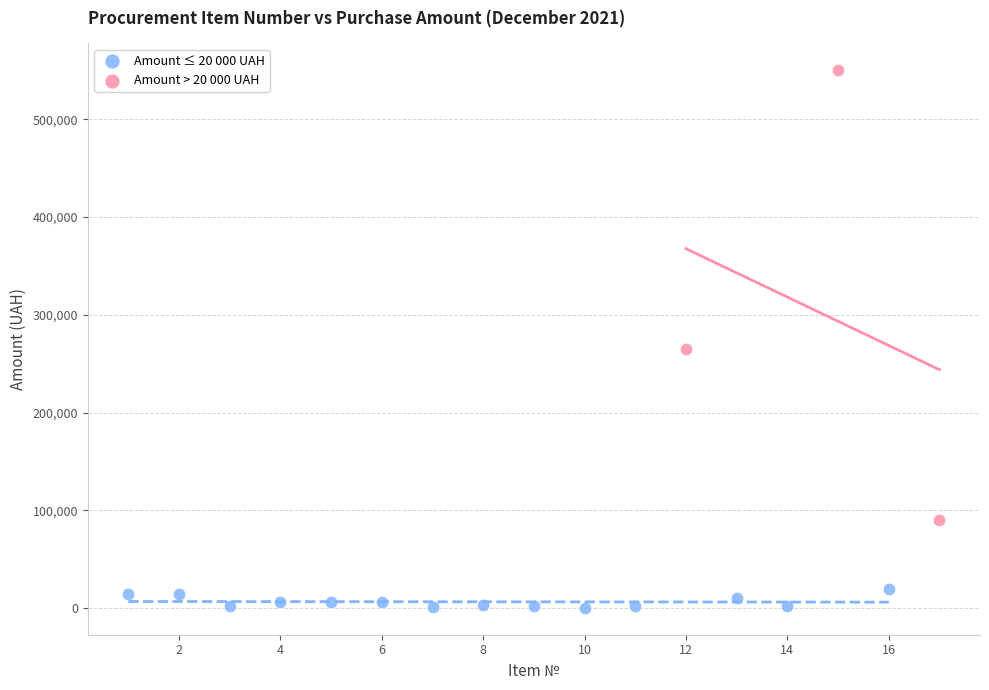

Which series has the widest spread of Y values?

Amount > 20 000 UAH